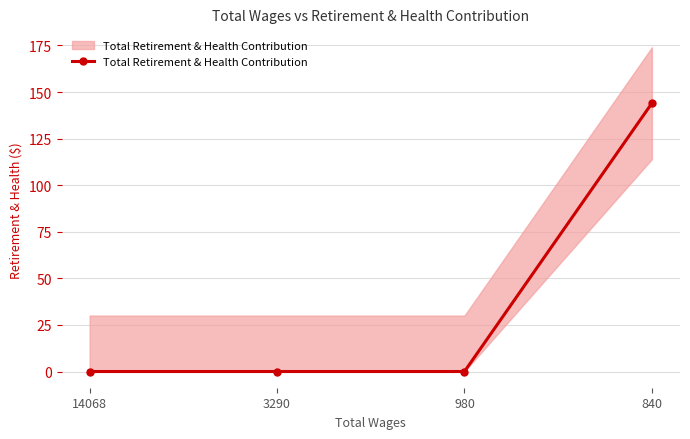

Rank the categories by value from lowest to highest.

14068, 3290, 980, 840